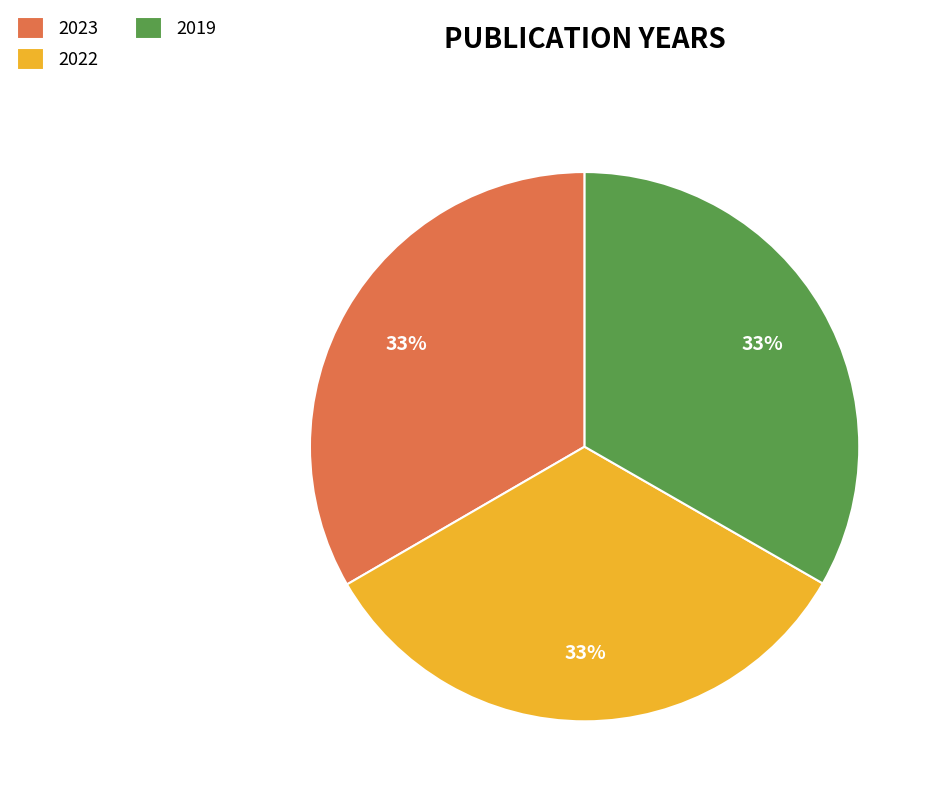

Count the number of slices in the pie.

3